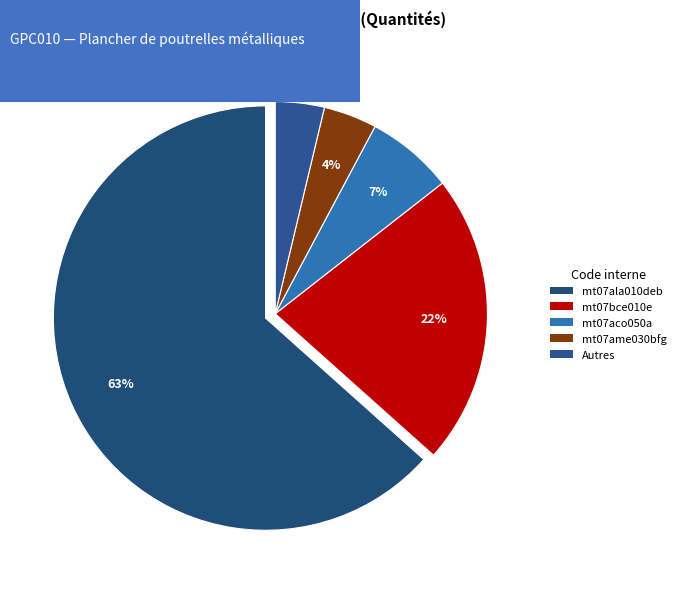

How many slices are in this pie chart?

5